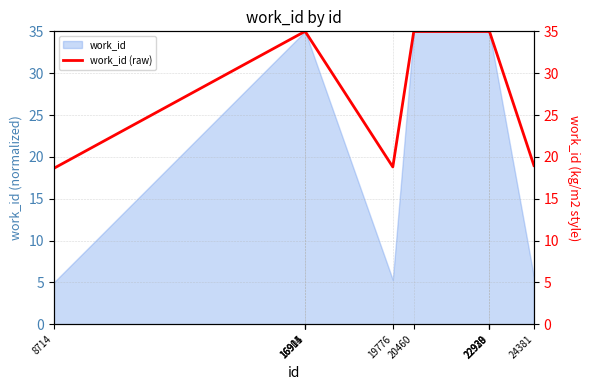

Where is the first local minimum?

19776